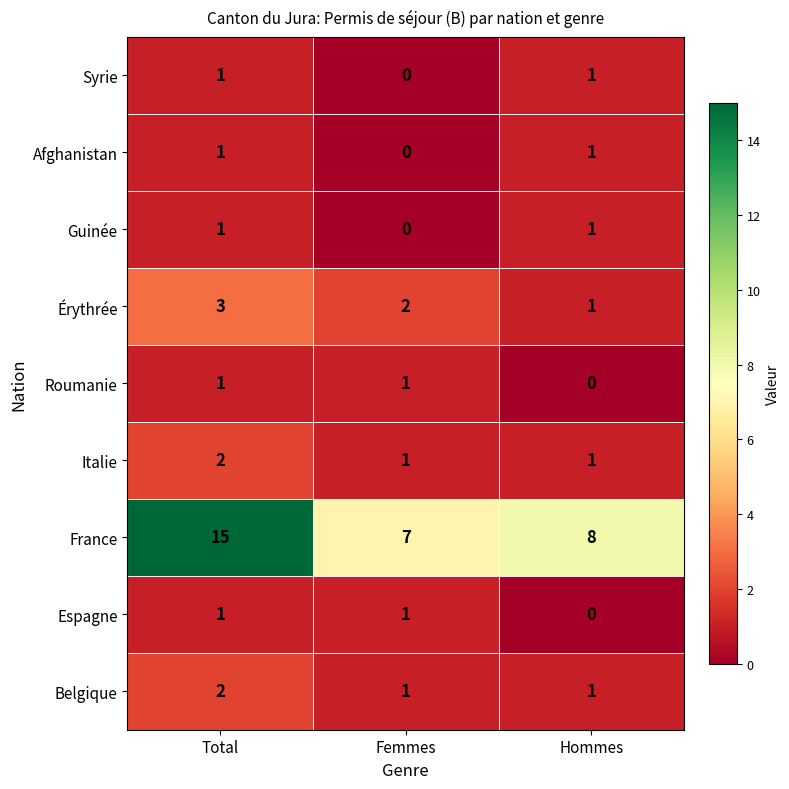

Count the number of data series in this chart.

9